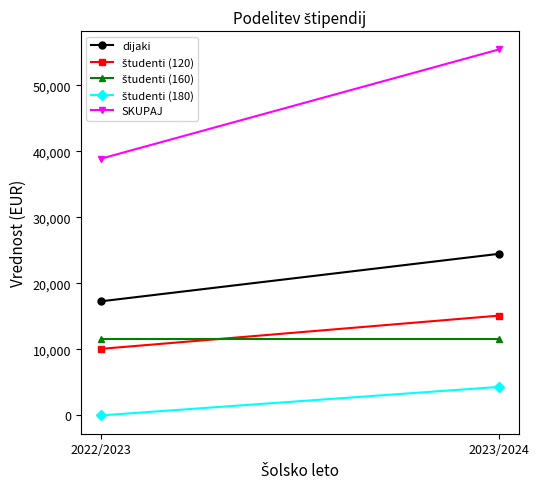

What is the value of the študenti (160) point at the 2nd from the left?

11520